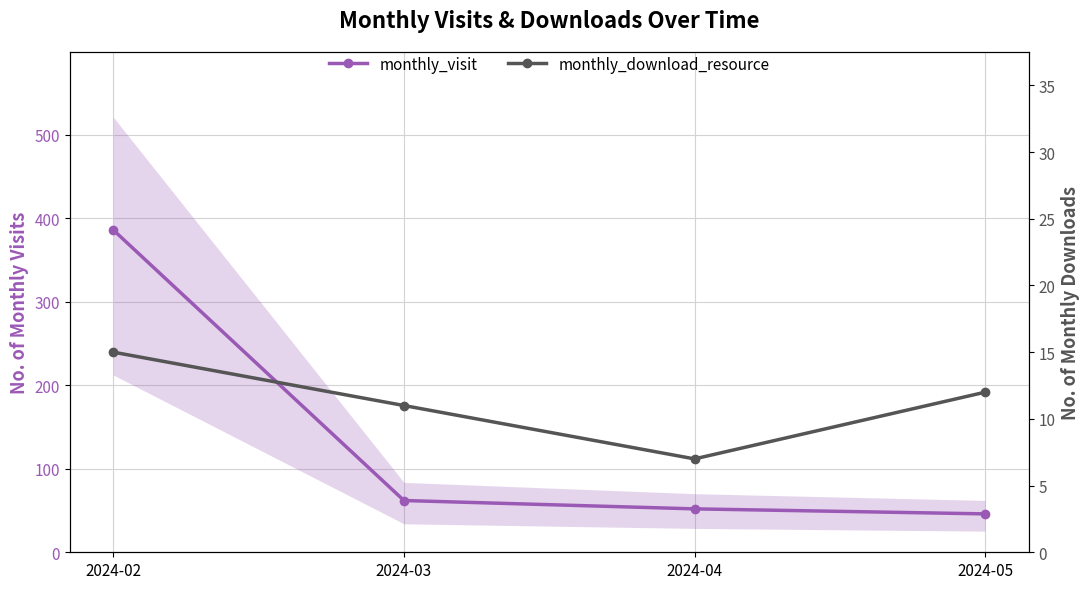

How many values in the monthly_download_resource series are below 12?

2